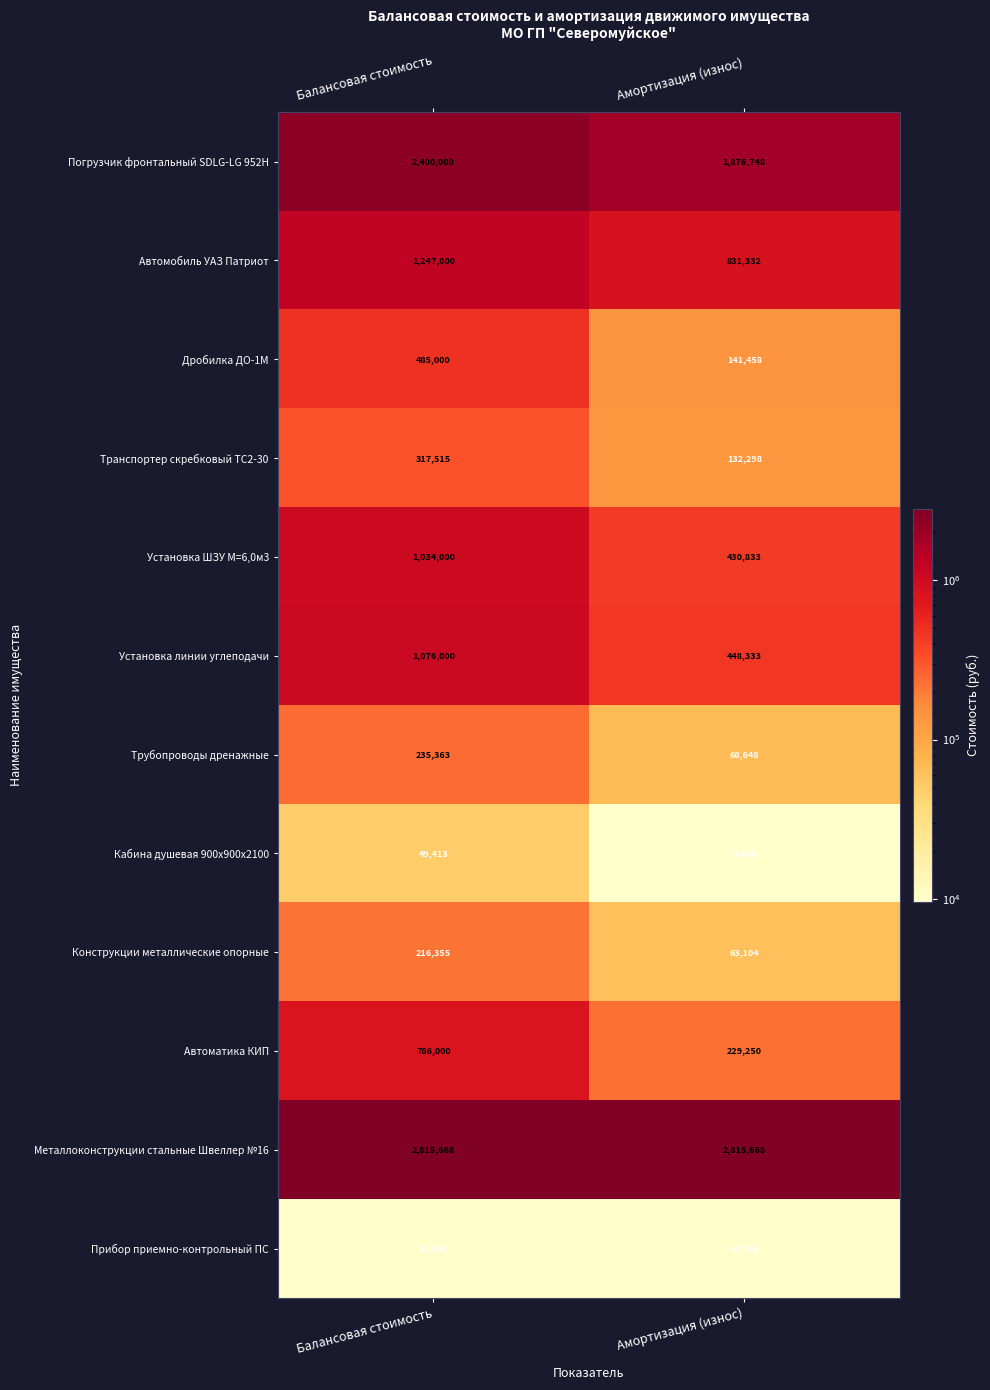

At which label is Трубопроводы дренажные closest to 152005?

Амортизация (износ)